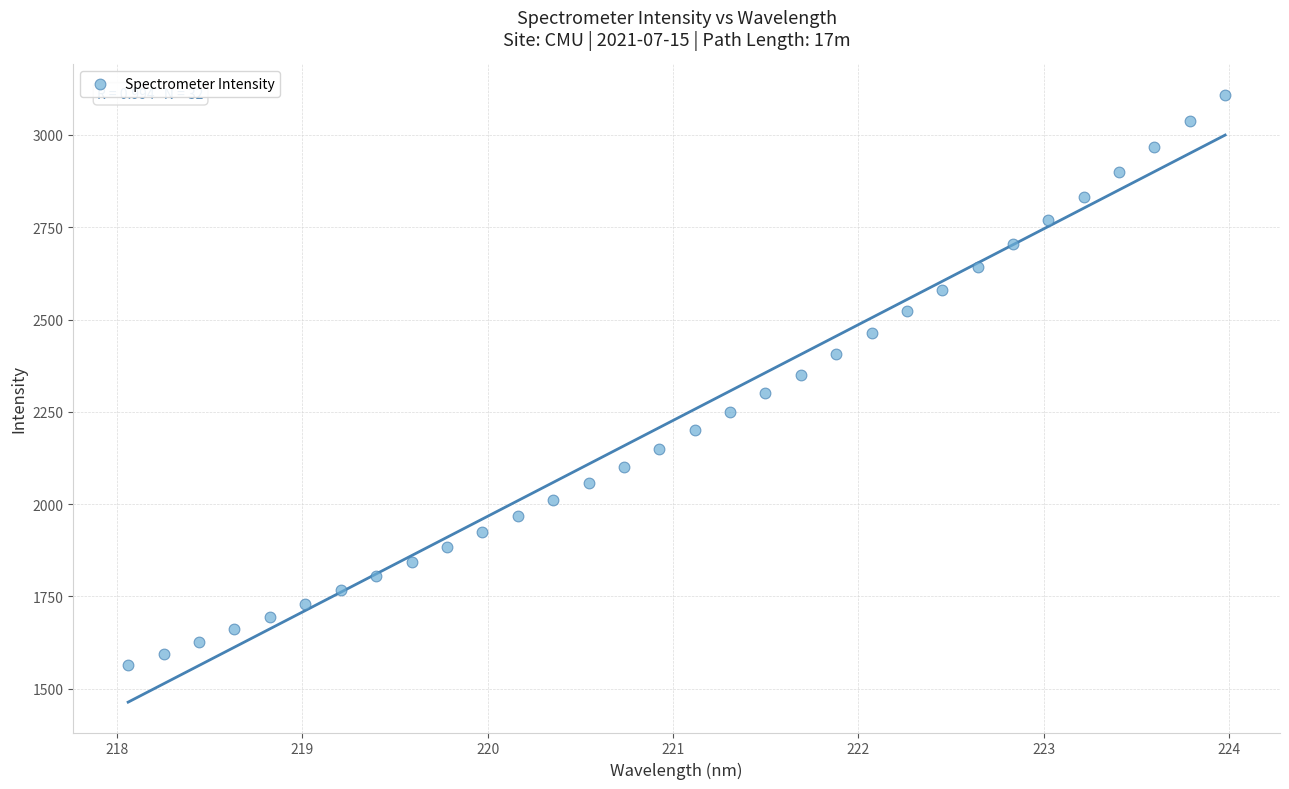

What is the range of Y values (max minus min)?

1544.4